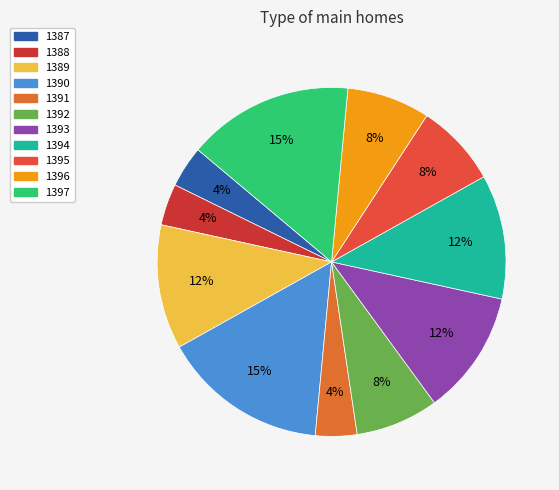

To the nearest percent, what percentage of the pie is 1397?

15%